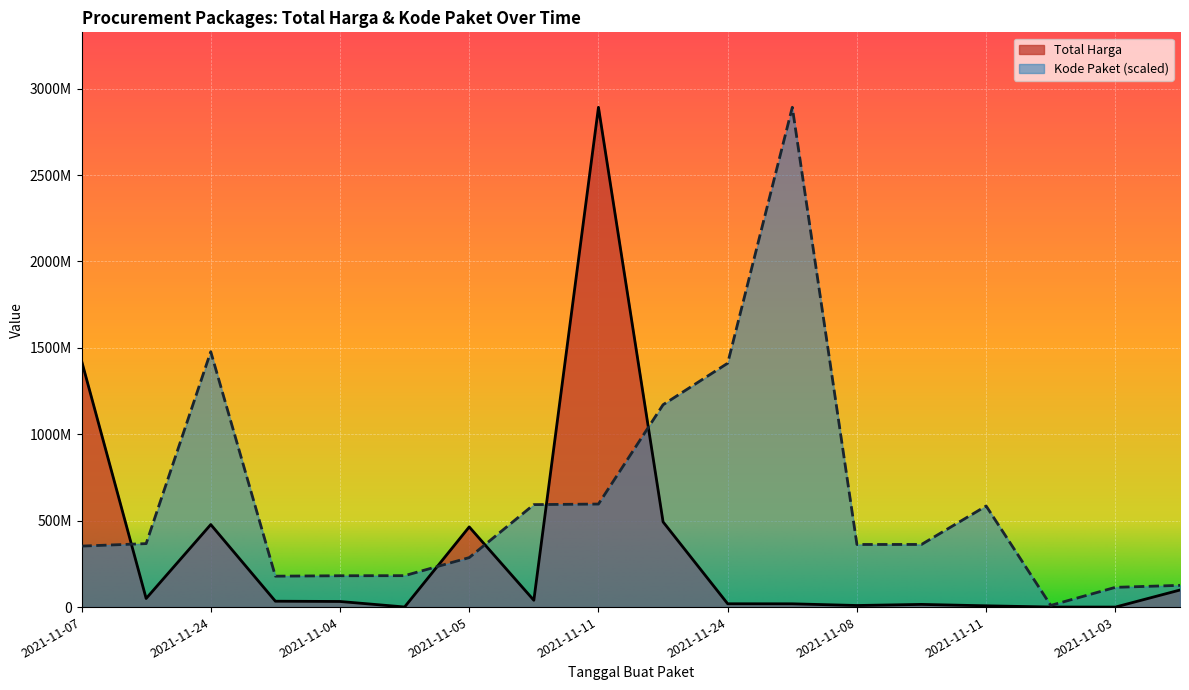

How many times do Total Harga and Kode Paket cross each other?

5